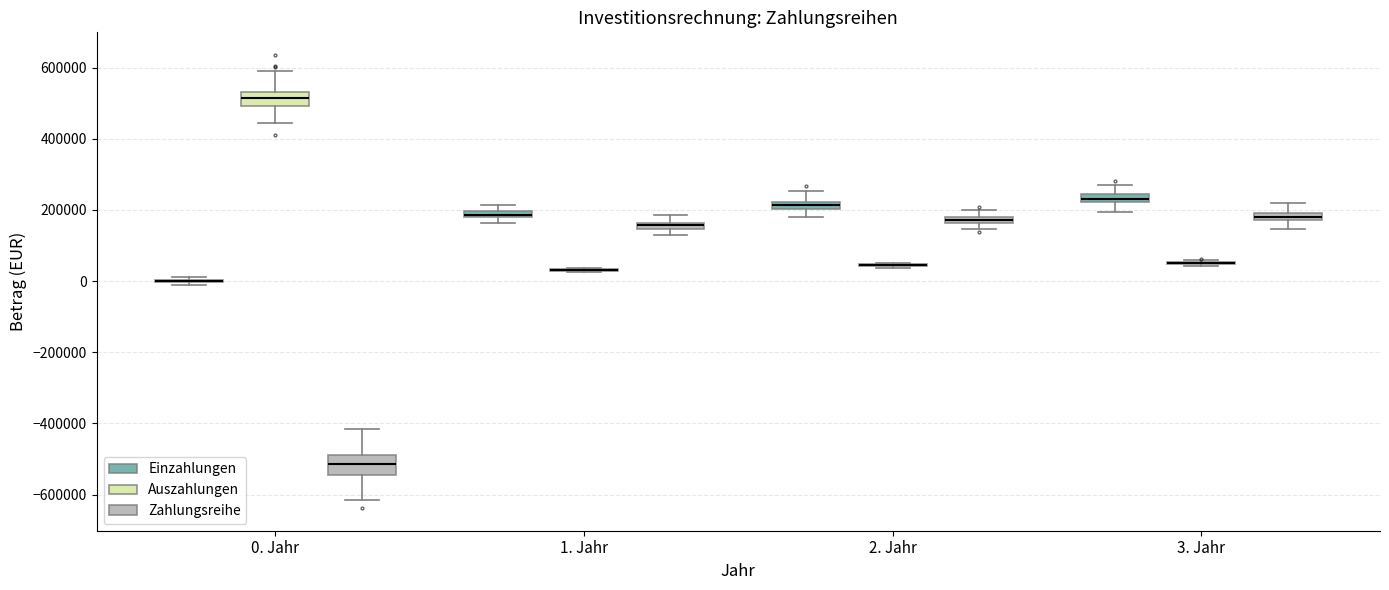

Where does the lower whisker of the box for 3. Jahr (Zahlungsreihe) end on the y-axis? The values are not printed on the chart, so give them approximately, as read against the axis.

140000